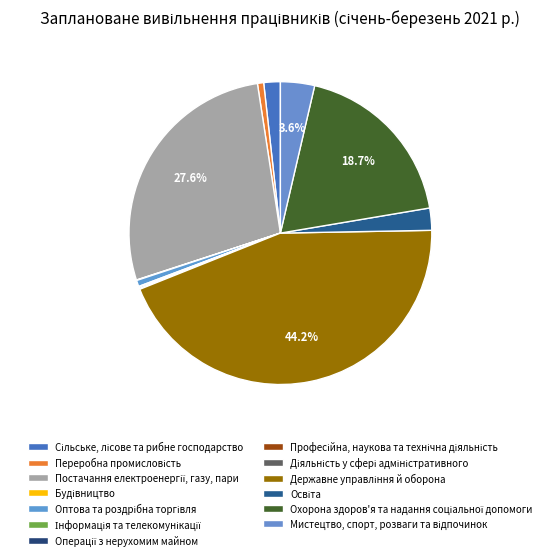

The Переробна промисловість slice represents 14% of the pie. True or false?

False